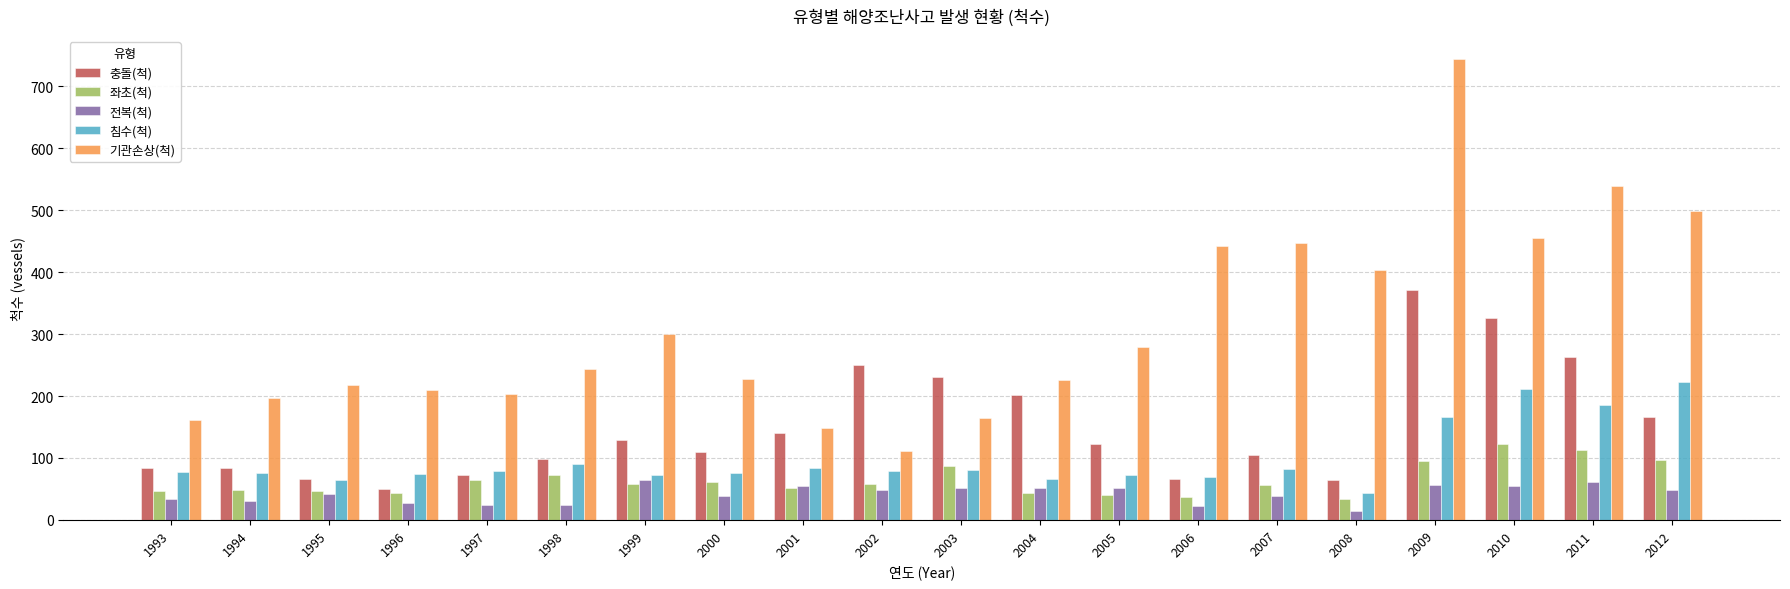

True or false: 기관손상(척) has a value of 85 at 2001.

False